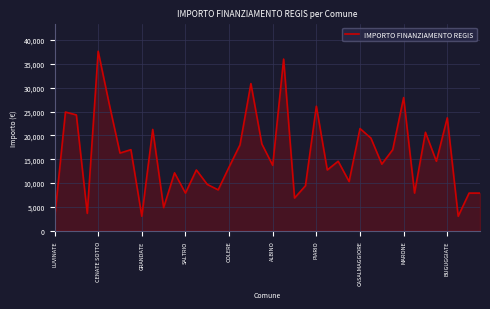

What is the difference between the maximum and minimum values?

35206